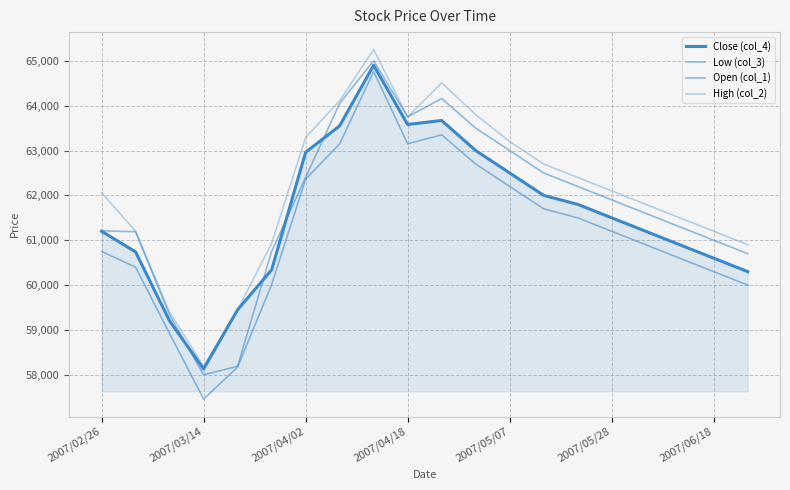

How many lines are shown in the chart?

4